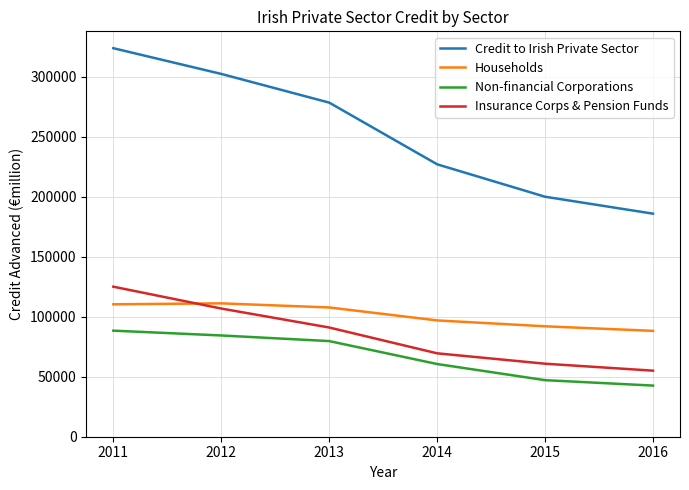

Which series changed the most between 2011 and 2014?

Credit to Irish Private Sector